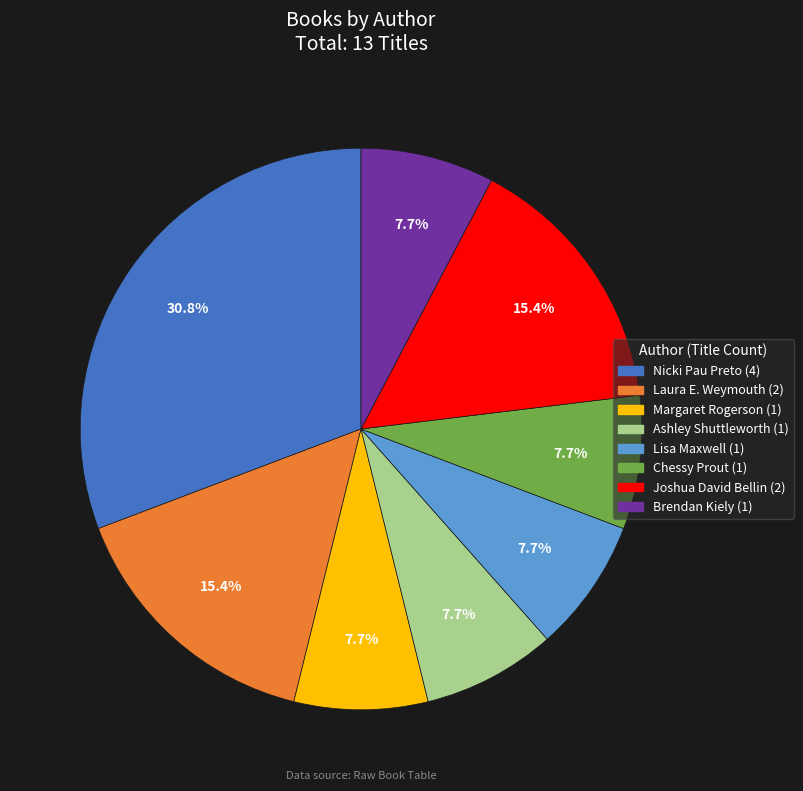

What is the ratio of the value at Margaret Rogerson to the value at Brendan Kiely?

1.0